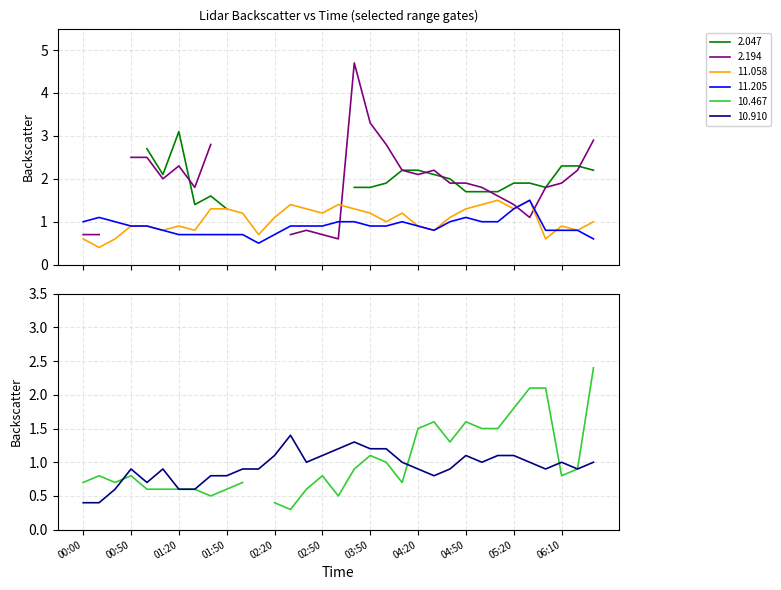

How many intersections are there between 10.910 and 11.205?

5